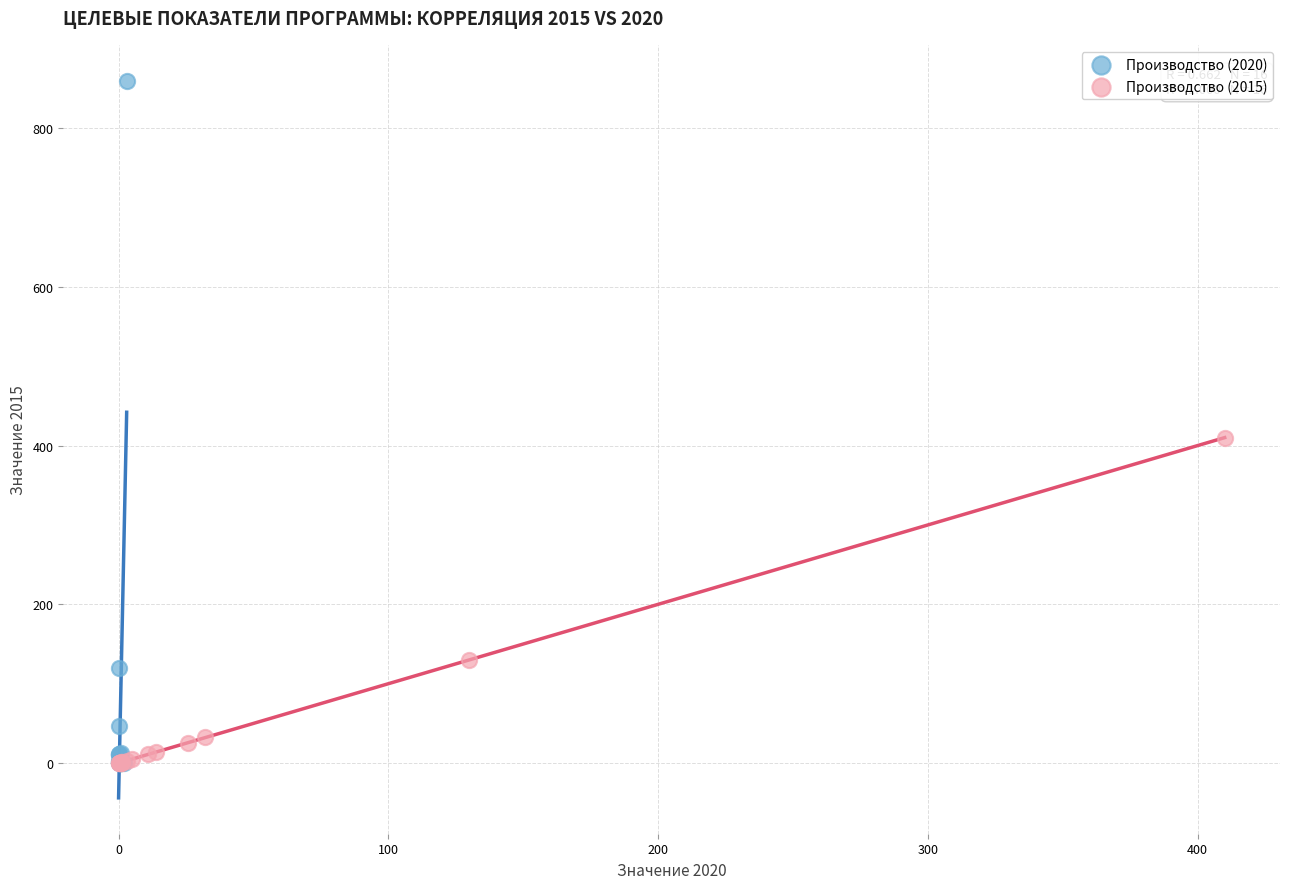

Which series reaches the maximum Y coordinate?

Производство (2020)